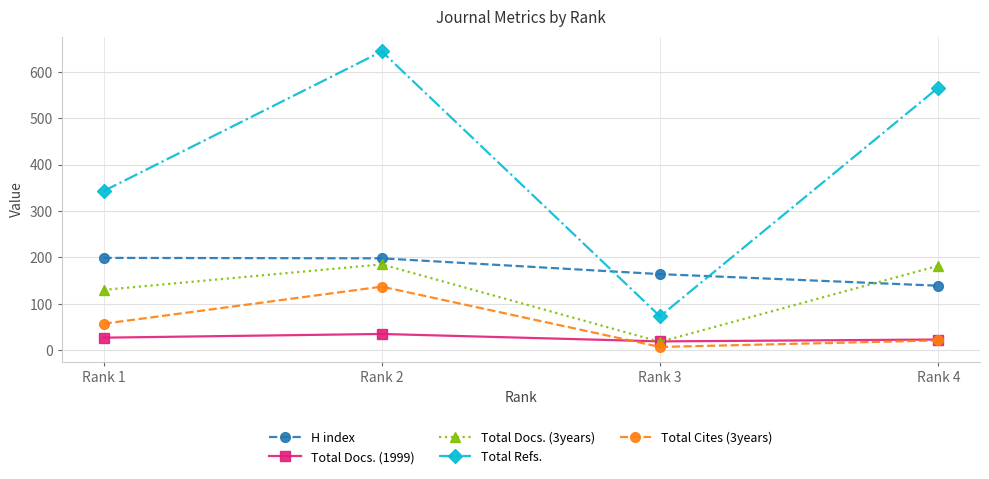

The value of Total Refs. at Rank 4 is 747. True or false?

False